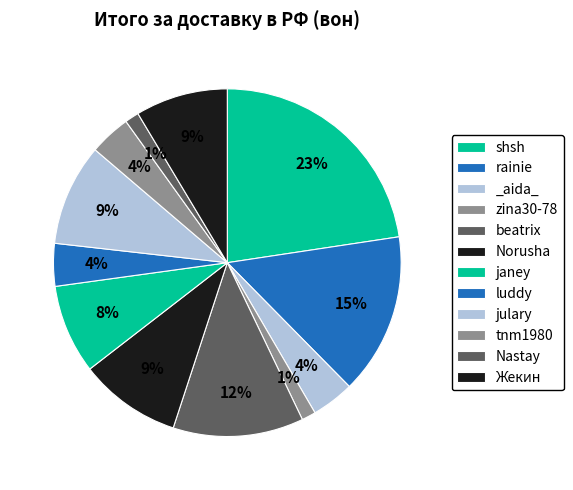

Is there a majority slice in this chart?

No